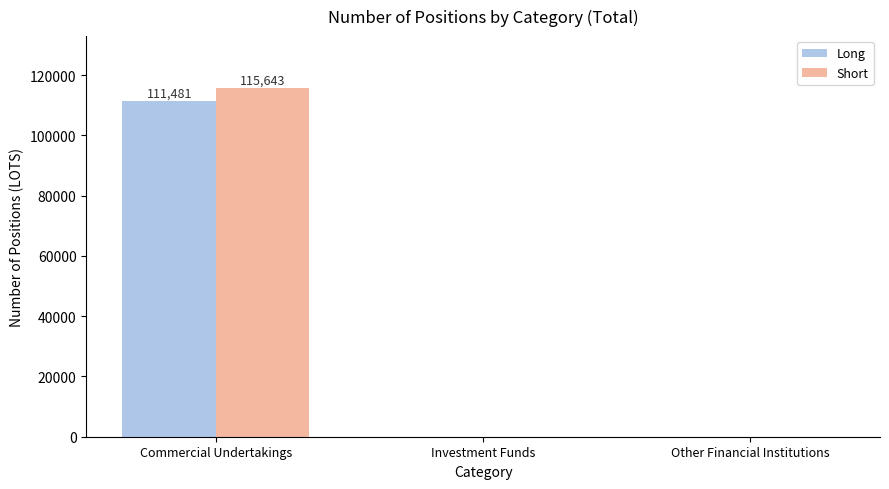

Which label corresponds to the largest value in the chart?

Commercial Undertakings